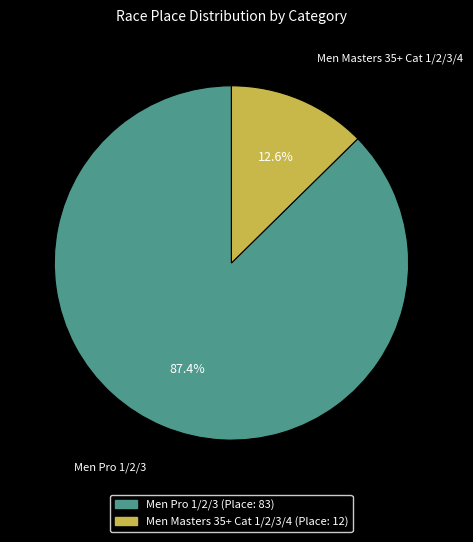

What is the ratio of the value at Men Masters 35+ Cat 1/2/3/4 to the value at Men Pro 1/2/3?

0.1